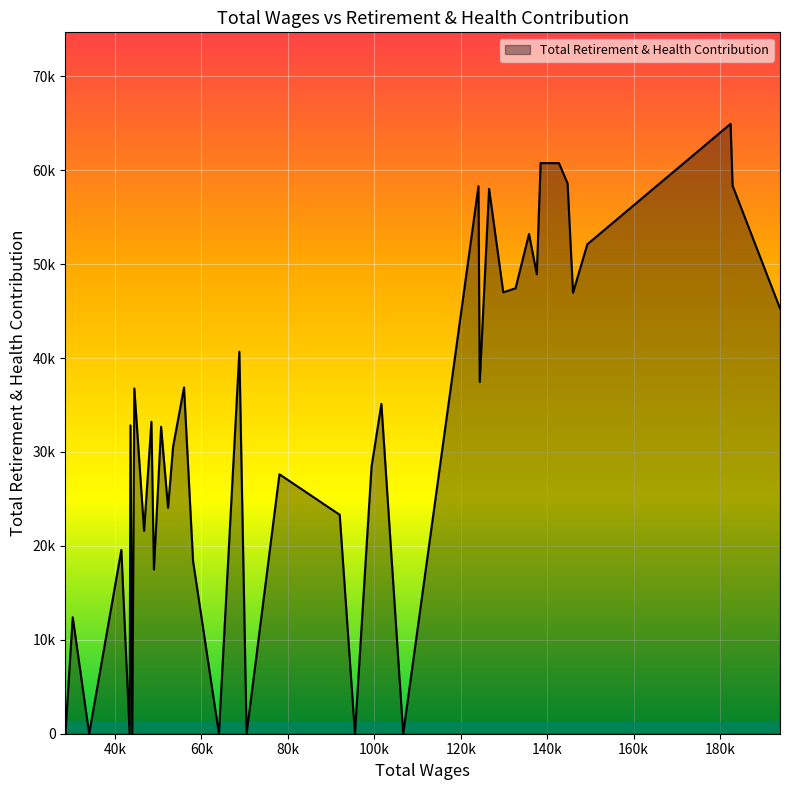

Does the chart have visible grid lines?

Yes